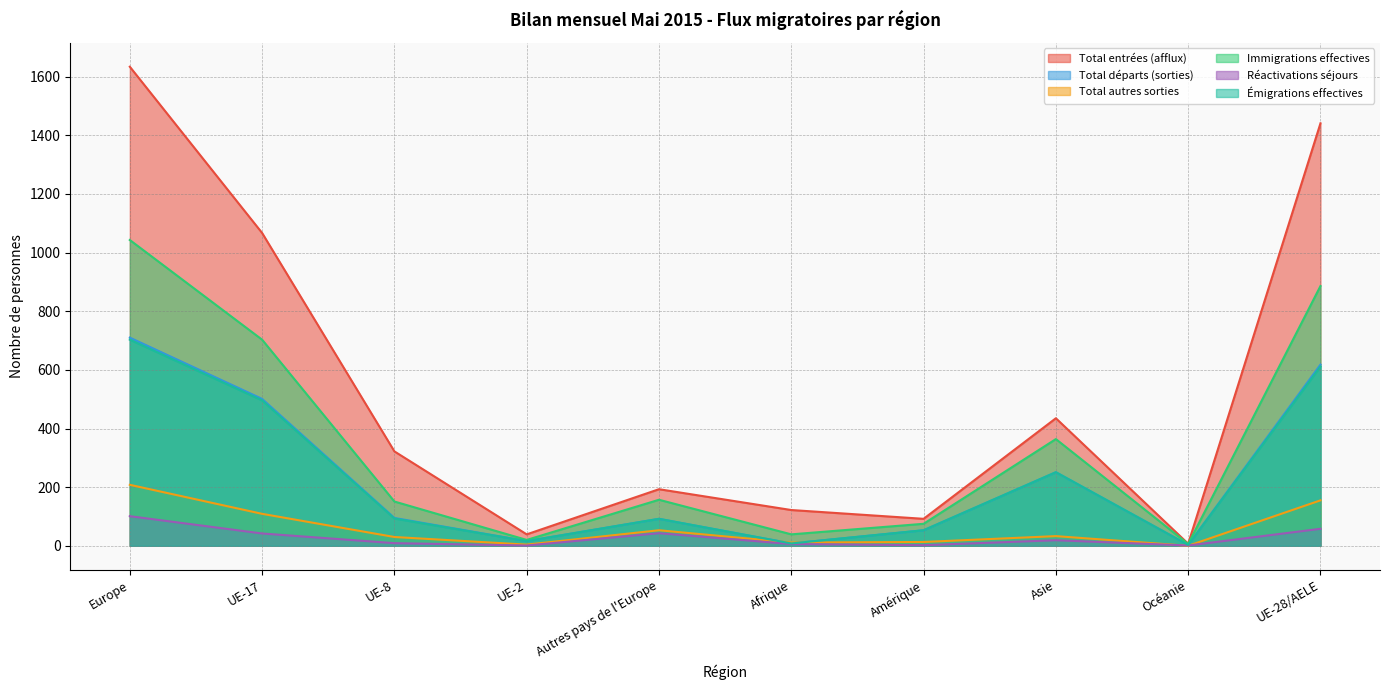

At which category does Immigrations effectives reach its first local peak?

Autres pays de l'Europe